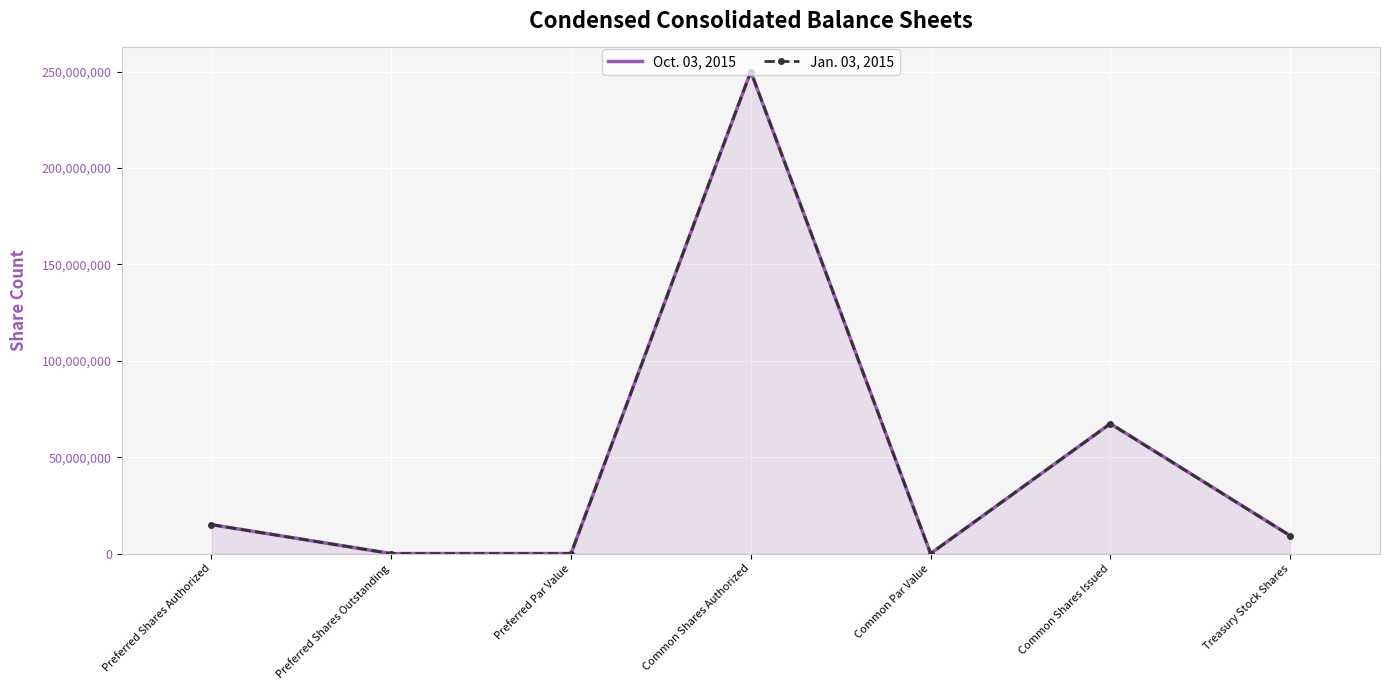

What is the maximum value for Oct. 03, 2015?

250000000